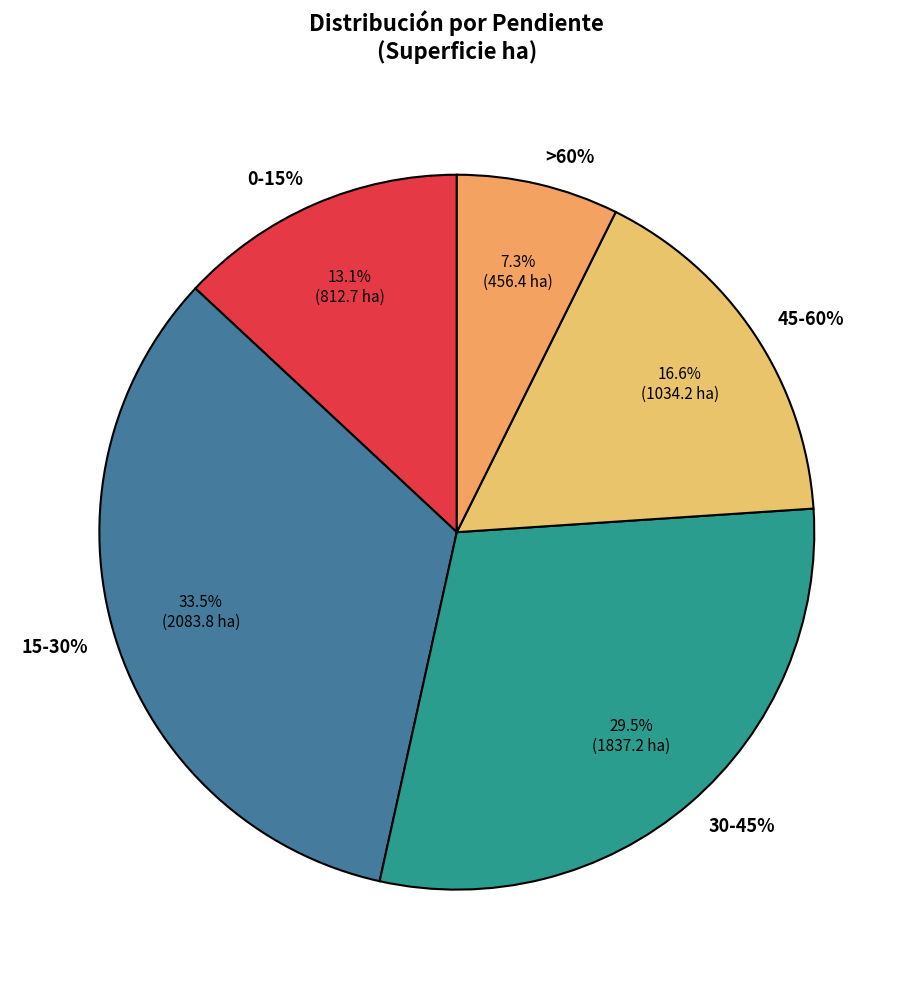

What portion of the pie excludes 45-60%?

83.4%